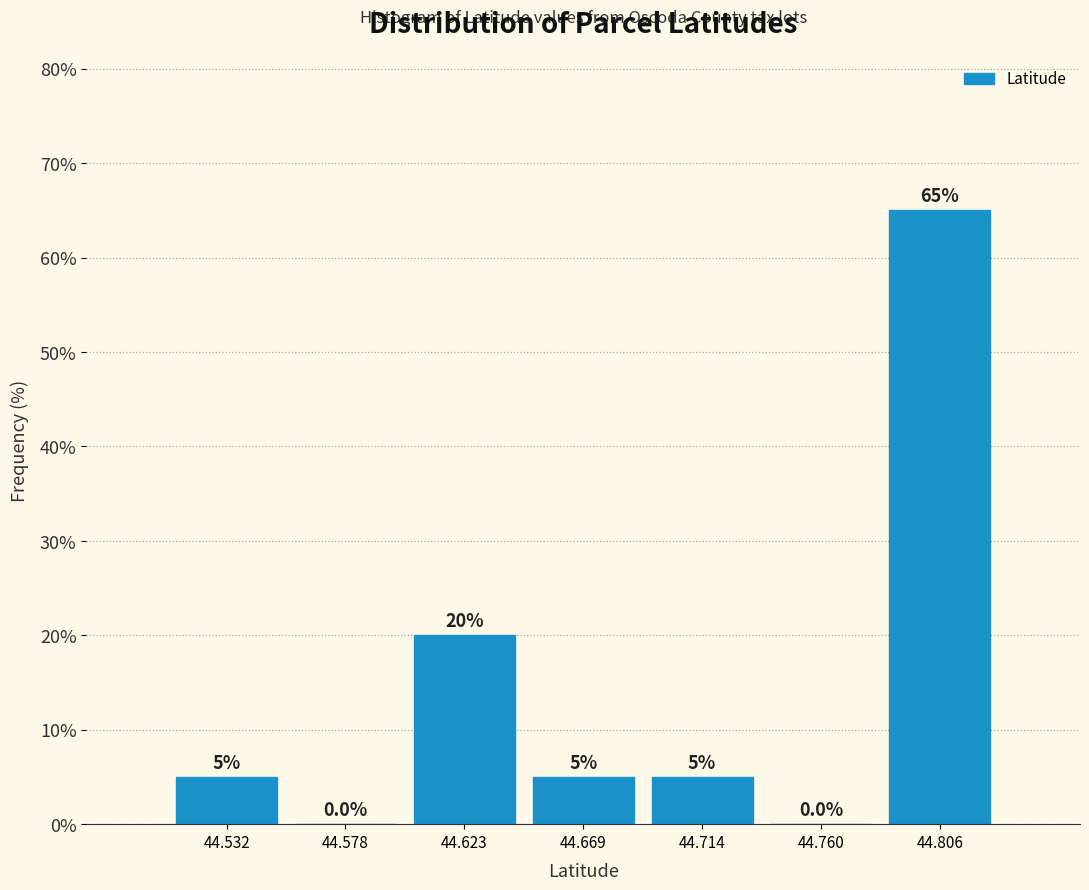

Reading left to right, list every bar in this chart as the range it spans on the x-axis followed by its height. The bar edges are not printed on the chart, so give them approximately, as read against the axis.

44.510 to 44.555: 5.0
44.555 to 44.600: 0.0
44.600 to 44.645: 20.0
44.645 to 44.690: 5.0
44.690 to 44.735: 5.0
44.735 to 44.785: 0.0
44.785 to 44.830: 65.0